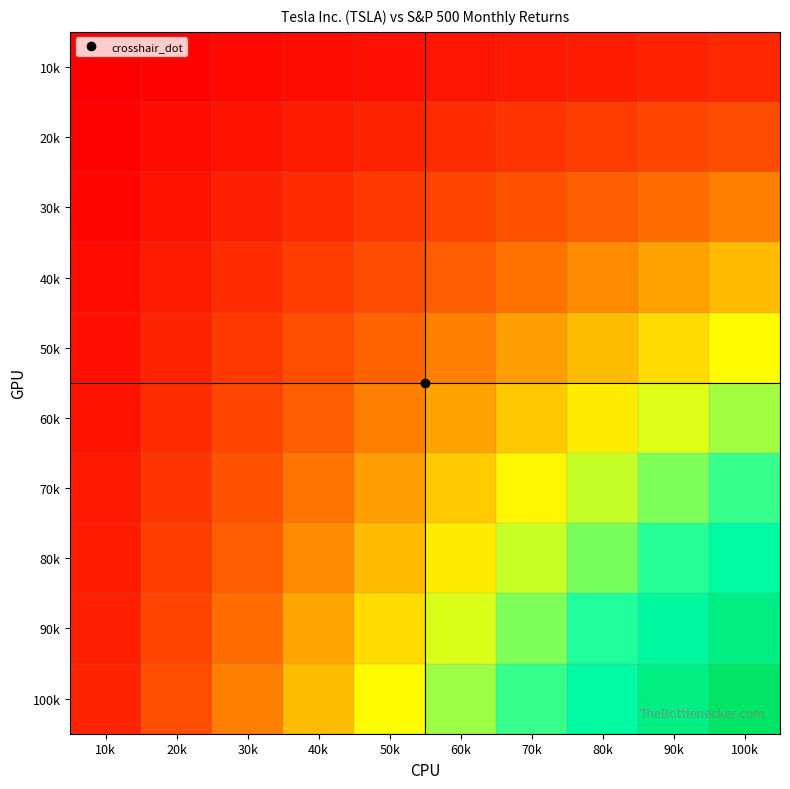

At which category is the sum across all series the highest?

100k